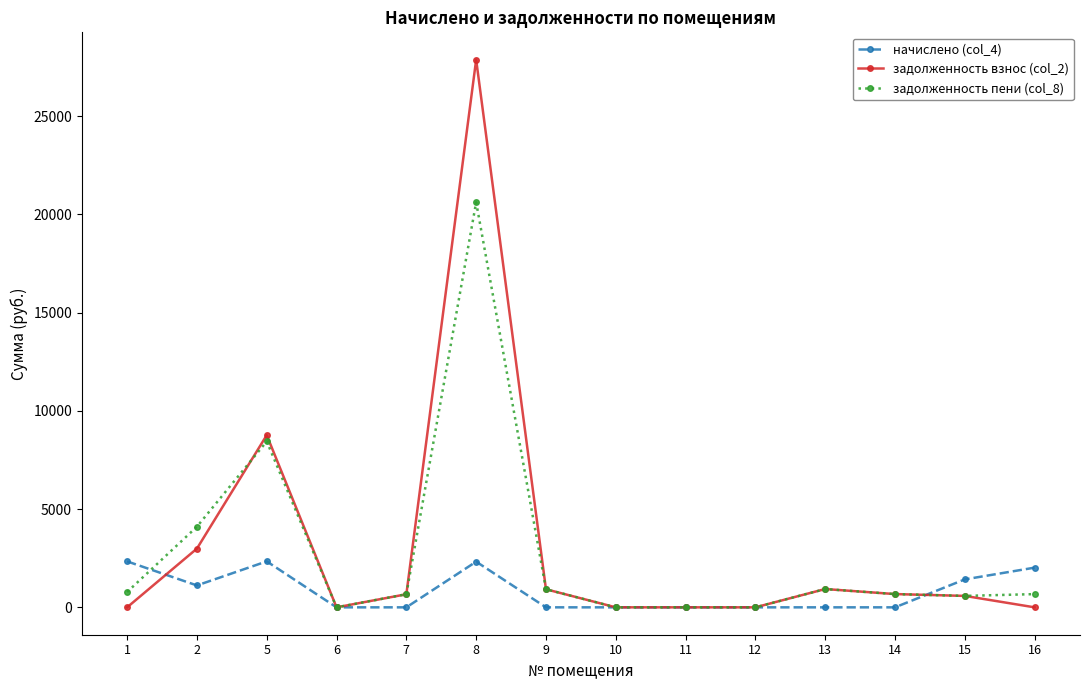

True or false: начислено (col_4) has more than 1 points higher than both neighbors.

True